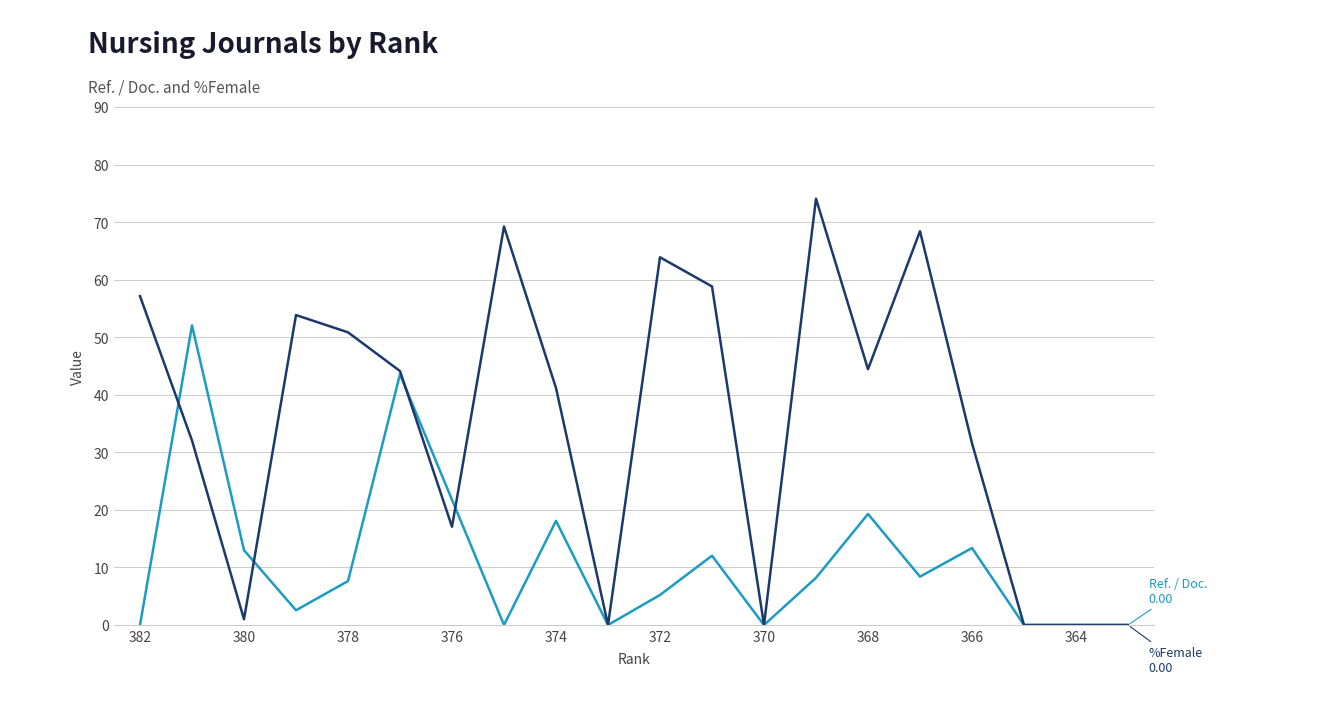

What is the greatest value displayed?

74.1